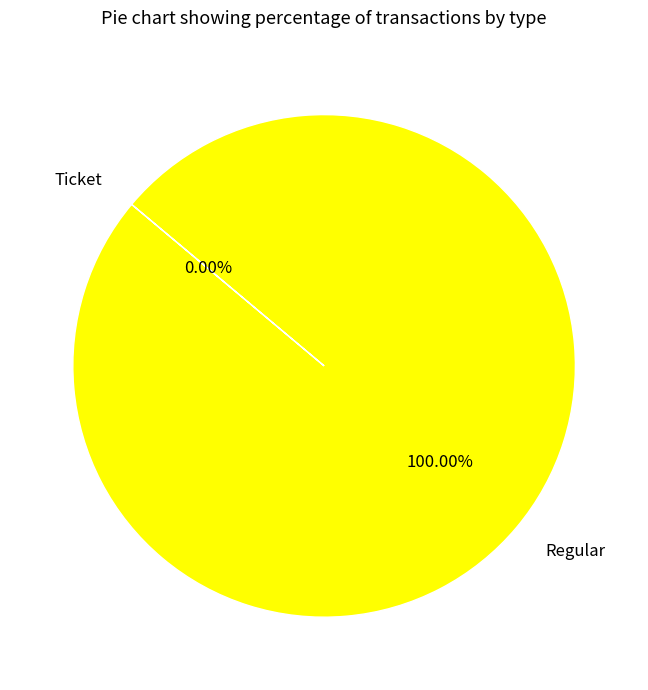

Combined, what portion of the pie is Regular and Ticket?

100.0%